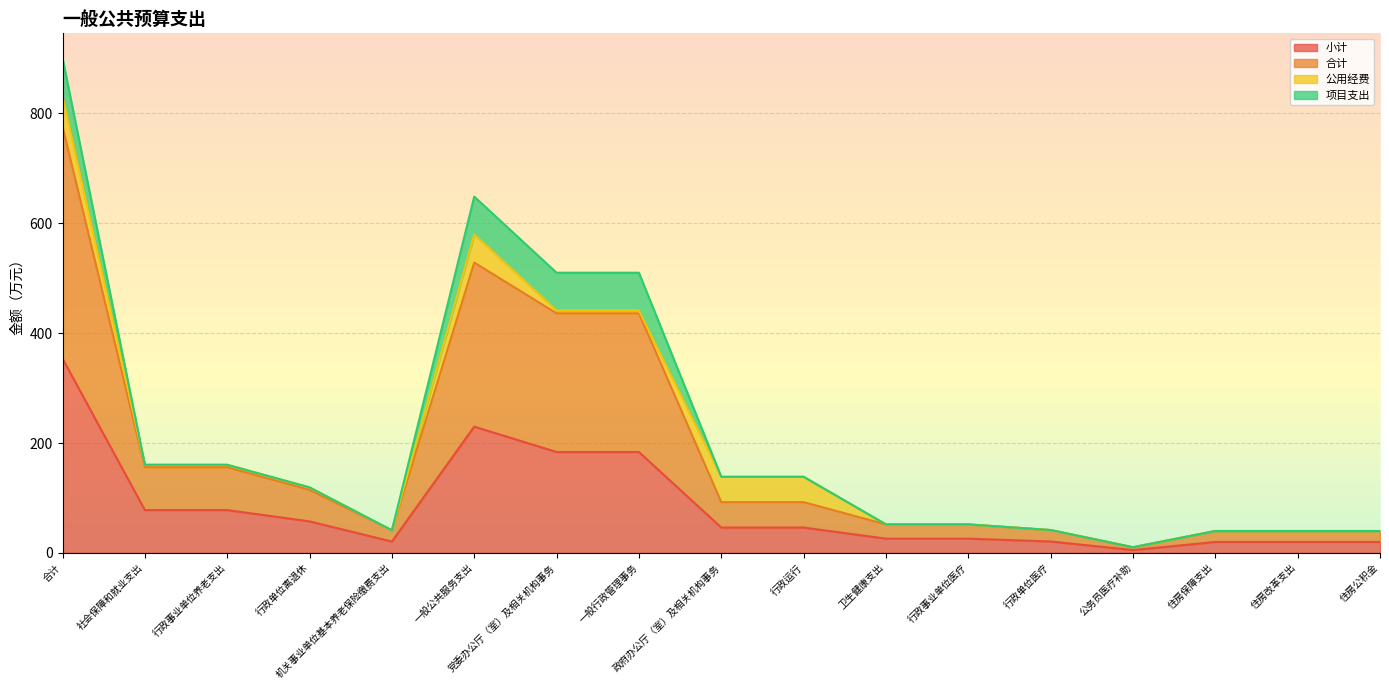

Between 住房公积金 and 行政运行, which is larger?

行政运行